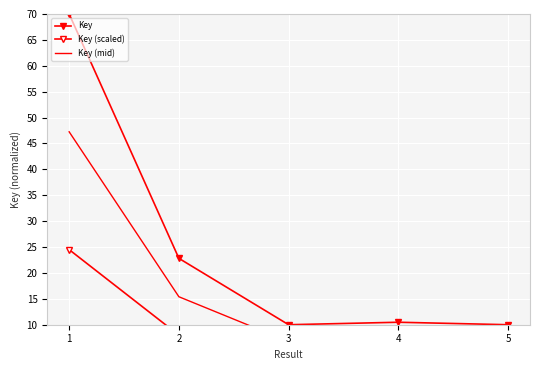

What is the value of the Key (scaled) point at the 2nd from the left?

8.0